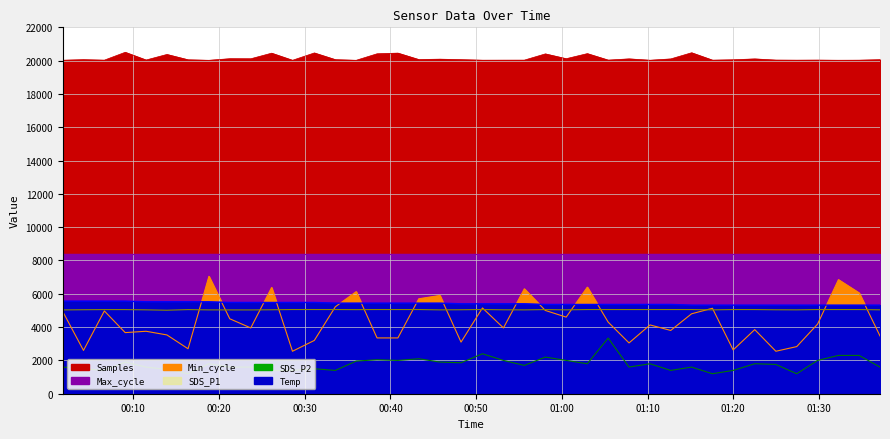

True or false: SDS_P2 and Temp intersect in this chart.

False